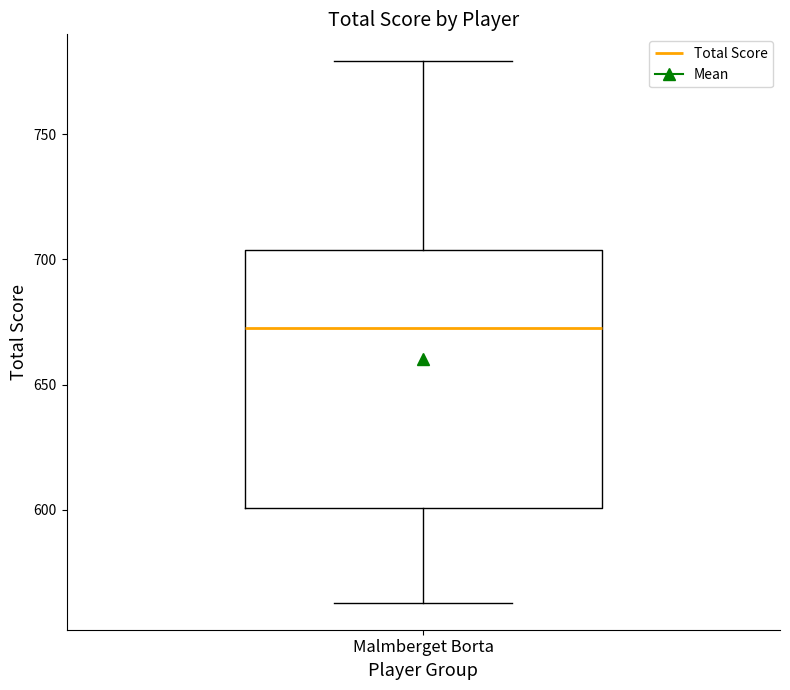

Transcribe this box plot: give where the median line is, the range the box spans, and where the two whiskers end, as read against the y-axis. The values are not printed on the chart, so give them approximately, as read against the axis.

median 675, box 600 to 705, whiskers 565 to 780